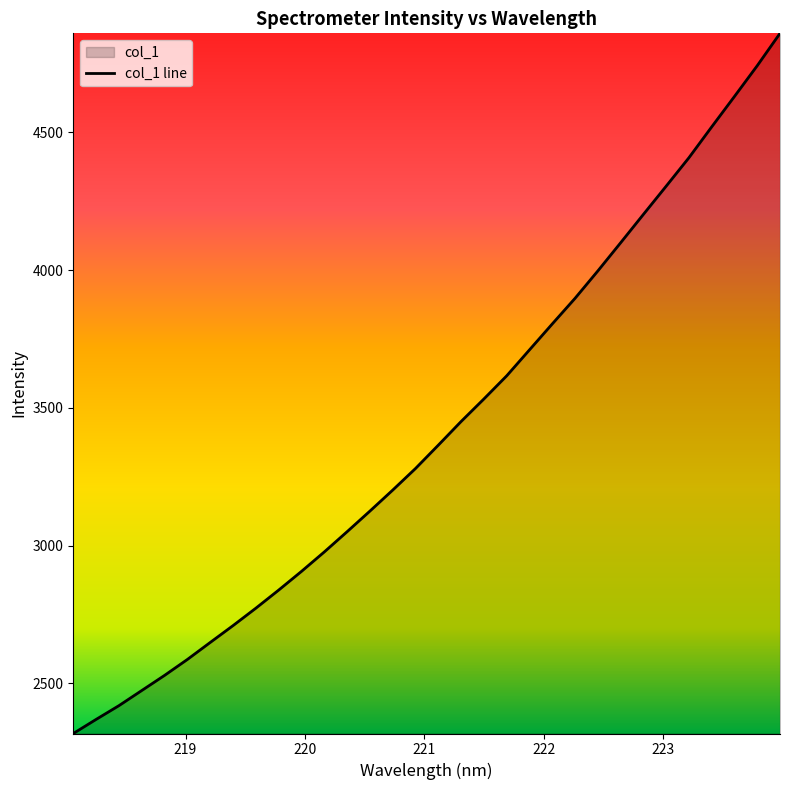

List the labels in order of value, largest first.

223.9802, 223.7895, 223.5987, 223.408, 223.2172, 223.0264, 222.8355, 222.6447, 222.4538, 222.263, 222.0721, 221.8812, 221.6902, 221.4993, 221.3083, 221.1174, 220.9264, 220.7354, 220.5444, 220.3533, 220.1623, 219.9712, 219.7801, 219.589, 219.3979, 219.2067, 219.0156, 218.8244, 218.6332, 218.442, 218.2508, 218.0596